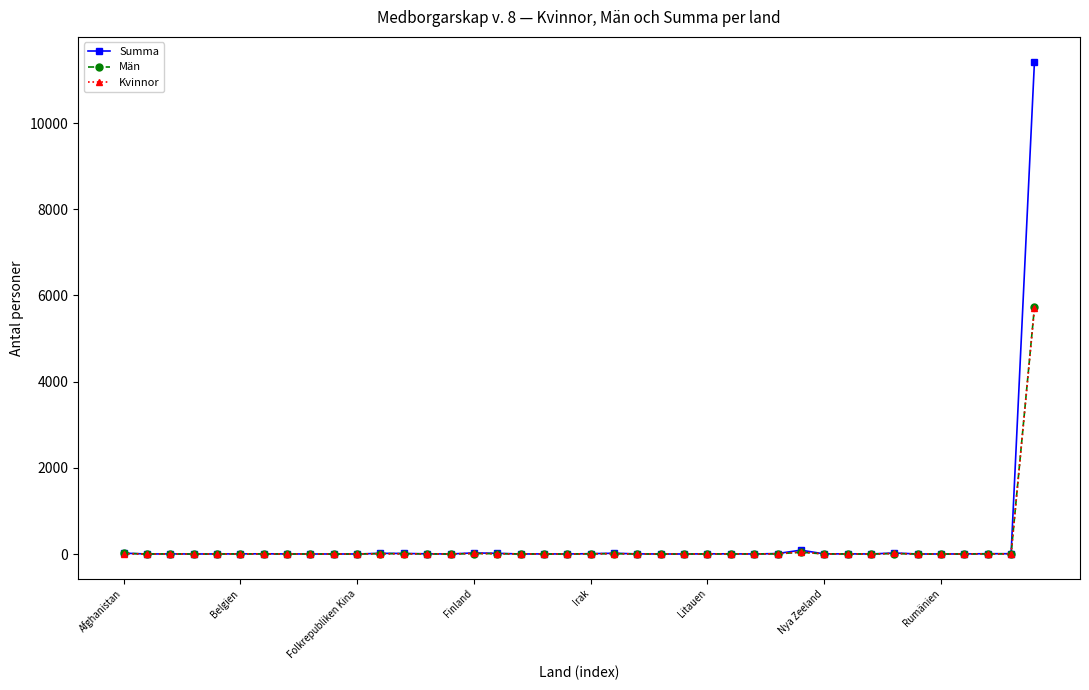

Which series has the widest spread of values?

Summa